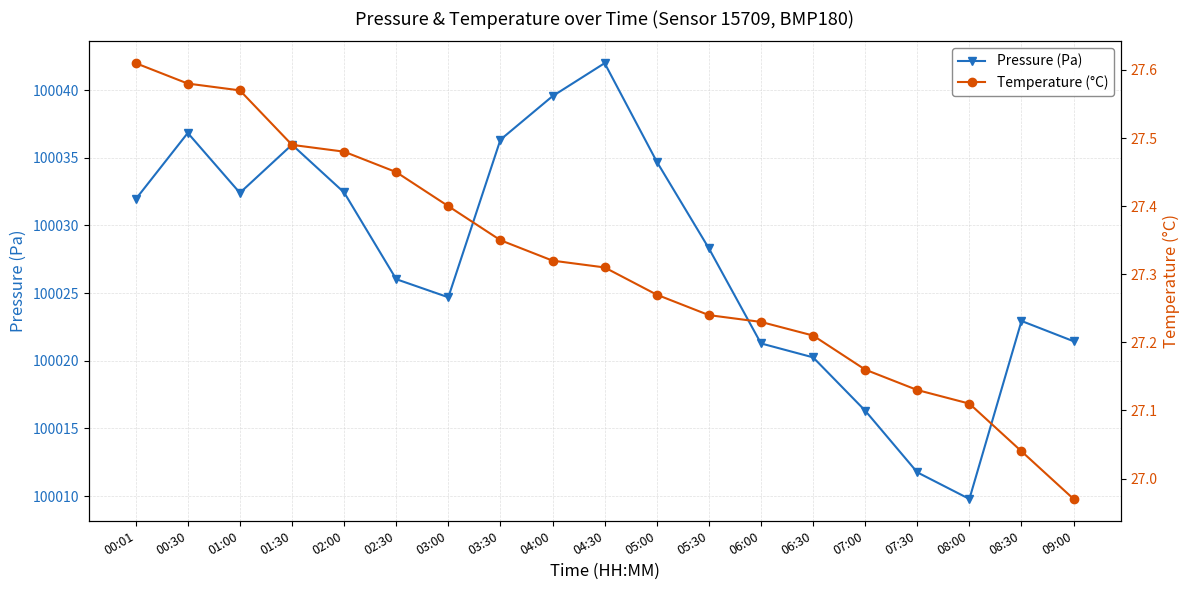

What position from the left is 00:30?

2